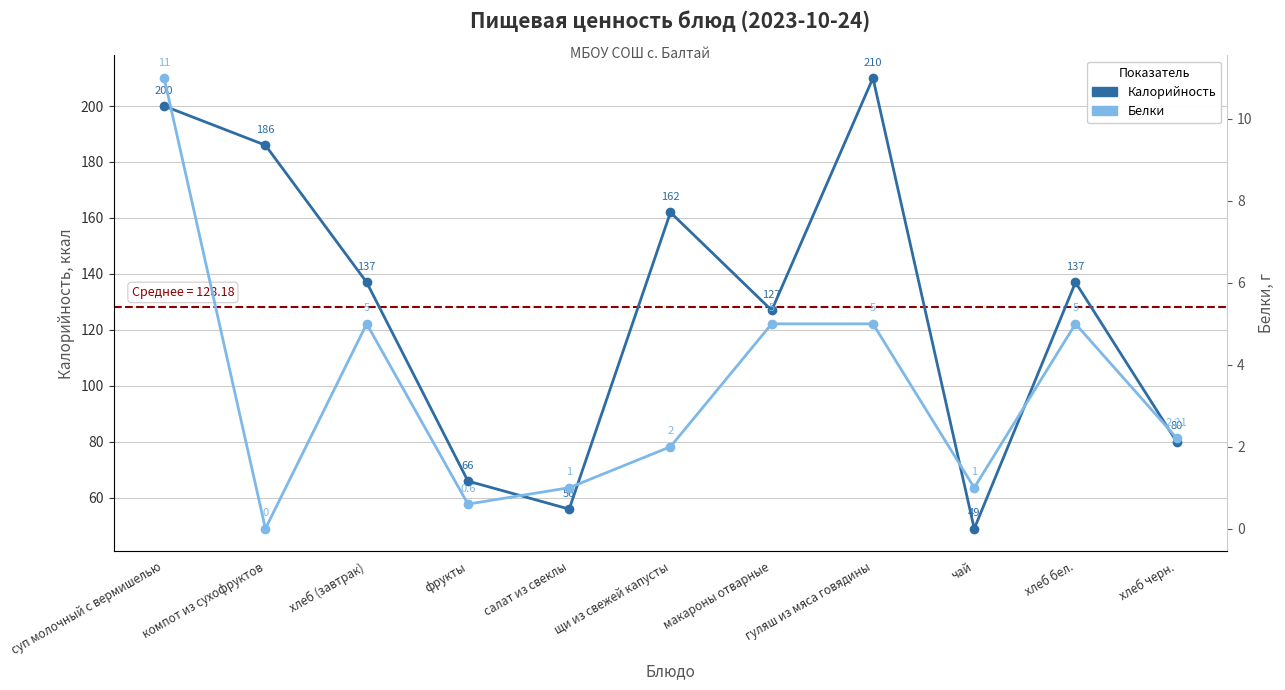

True or false: Белки and Калорийность cross at least once.

False